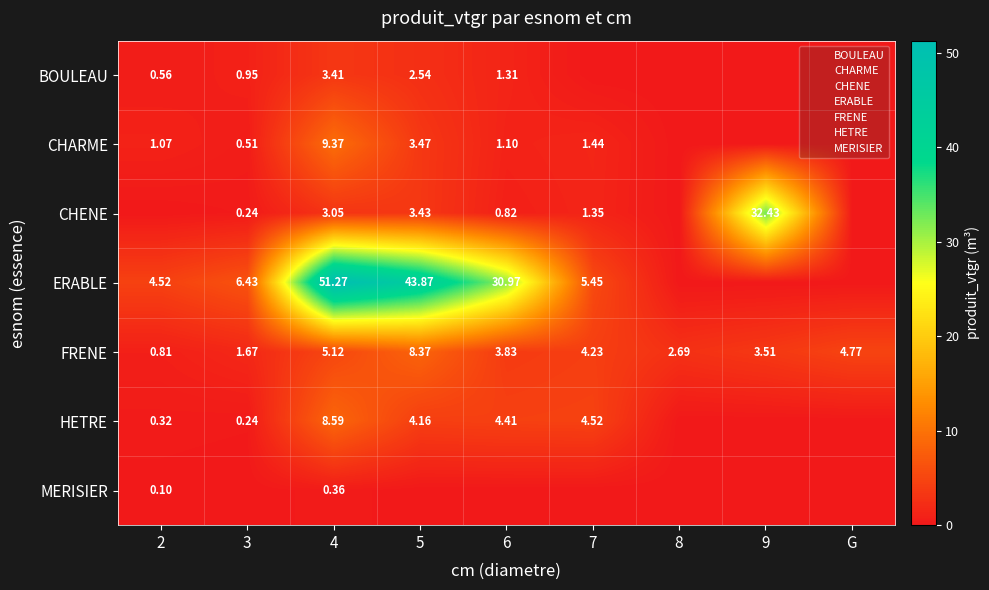

What is the difference between the HETRE values at G and 3?

0.2